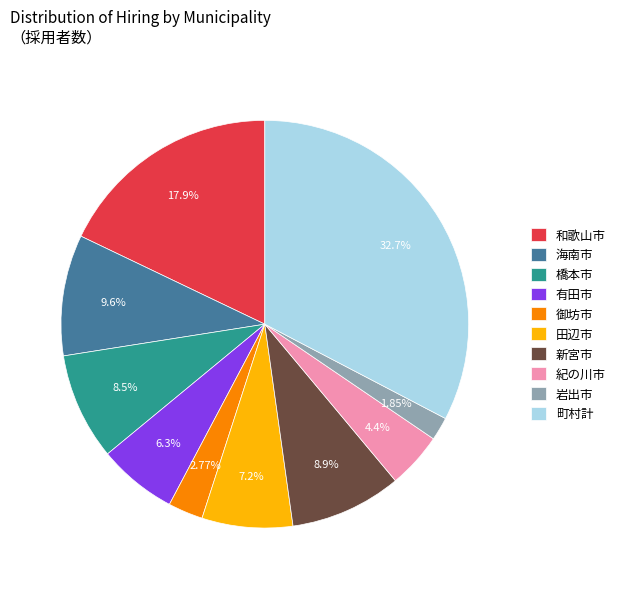

Is there any slice that represents more than half of the pie?

No